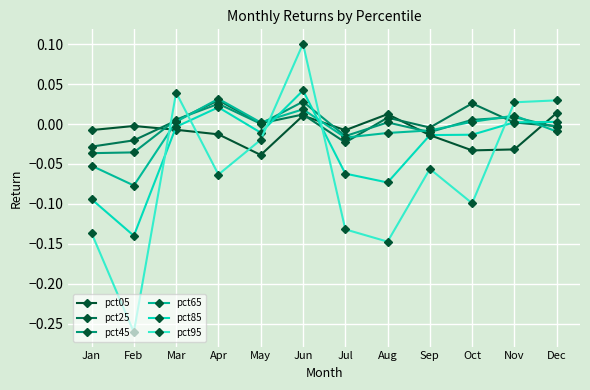

Where is pct95 nearest to the value 0?

May